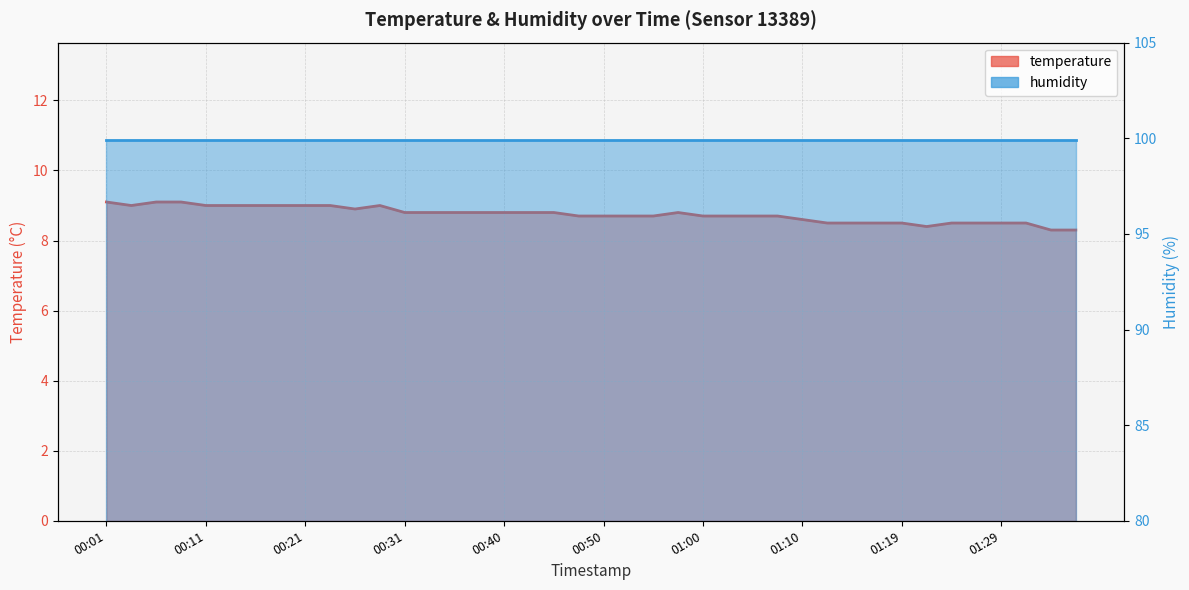

Rank the categories by value from highest to lowest.

00:01, 00:06, 00:09, 00:04, 00:11, 00:14, 00:16, 00:18, 00:21, 00:23, 00:28, 00:26, 00:31, 00:33, 00:35, 00:38, 00:40, 00:43, 00:45, 00:57, 00:48, 00:50, 00:52, 00:55, 01:00, 01:02, 01:05, 01:07, 01:10, 01:12, 01:14, 01:17, 01:19, 01:24, 01:27, 01:29, 01:31, 01:22, 01:34, 01:36